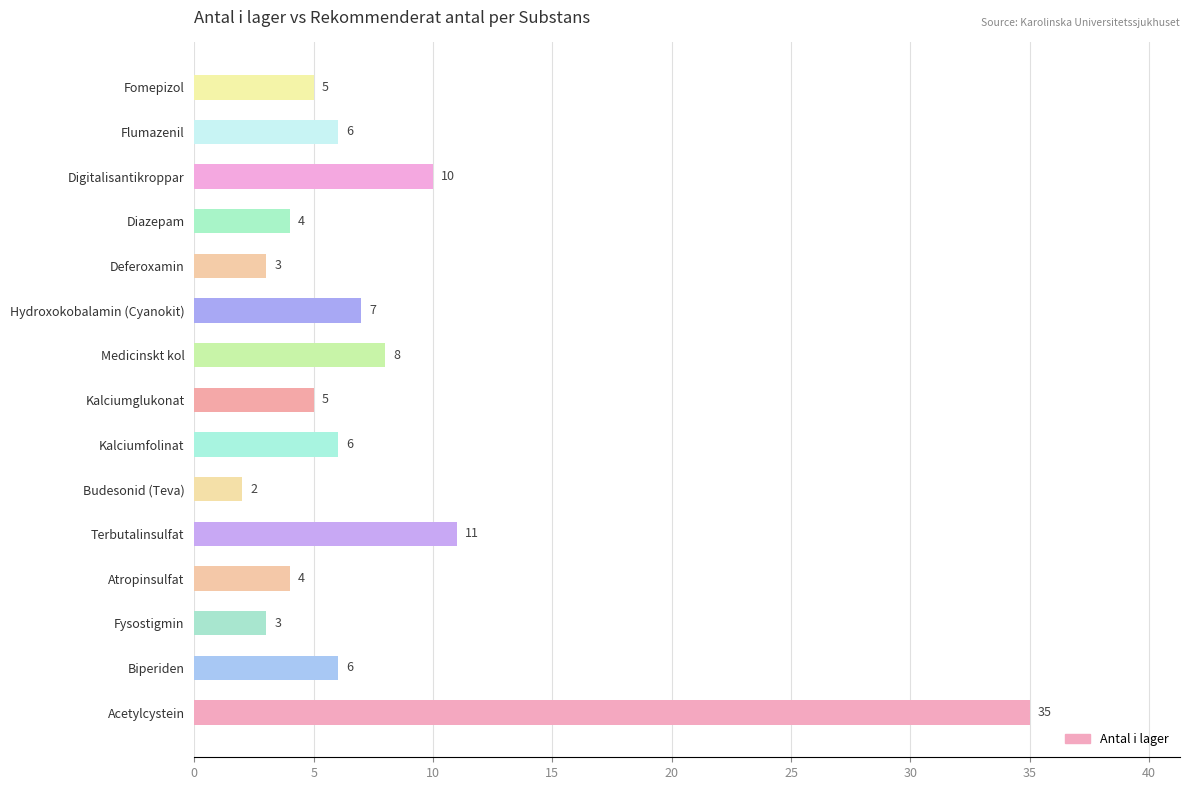

Where is the data nearest to the value 18?

Terbutalinsulfat